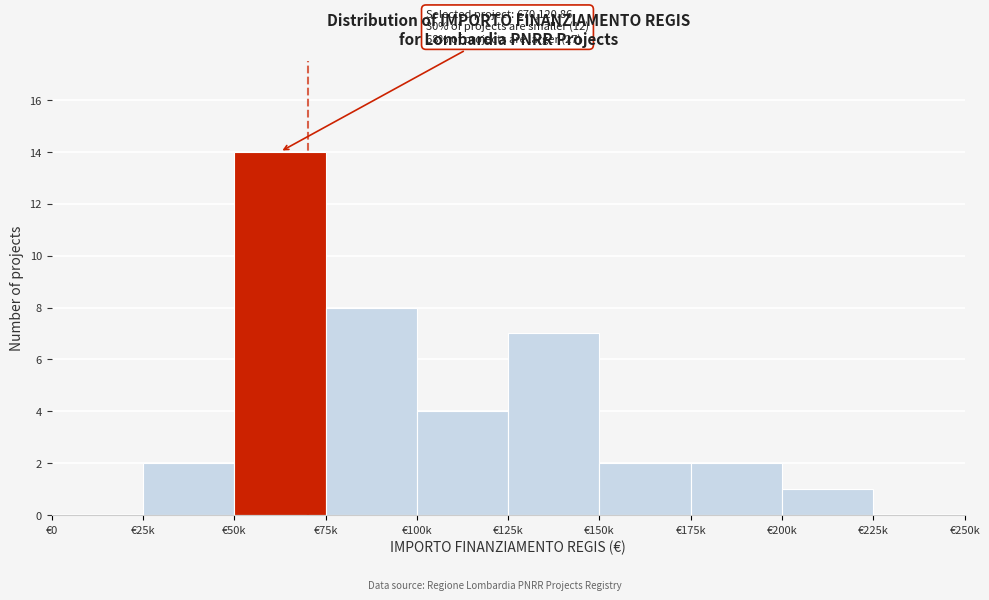

Reading right to left, transcribe all the data shown in this chart.

€225k=0	€200k=1	€175k=2	€150k=2	€125k=7	€100k=4	€75k=8	€50k=14	€25k=2	€0=0